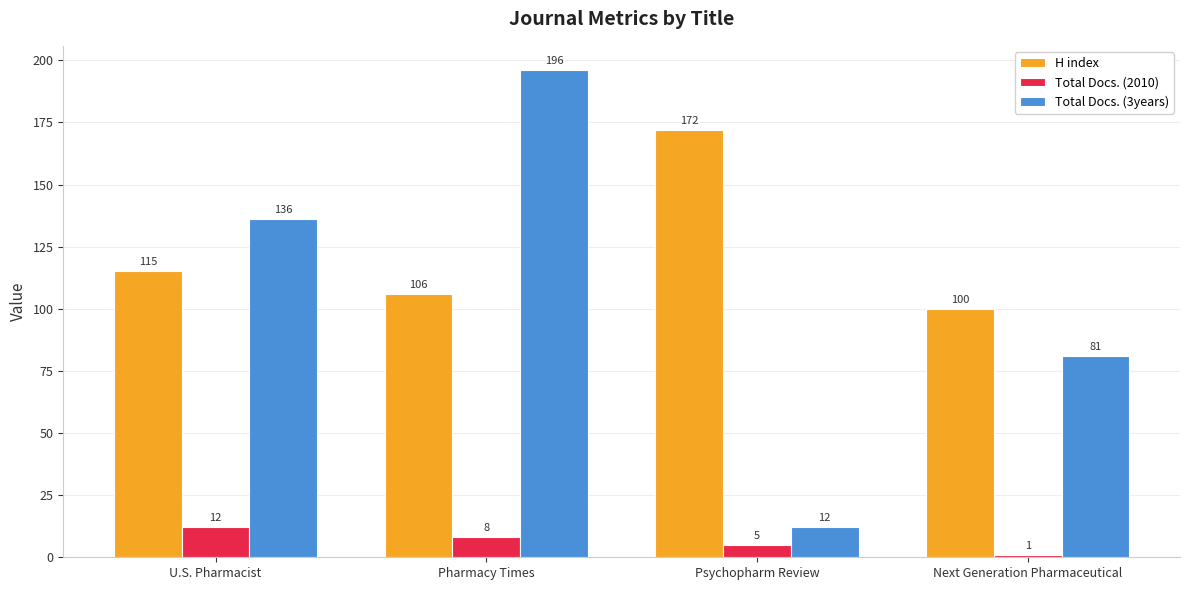

How many bars are there in each group?

3